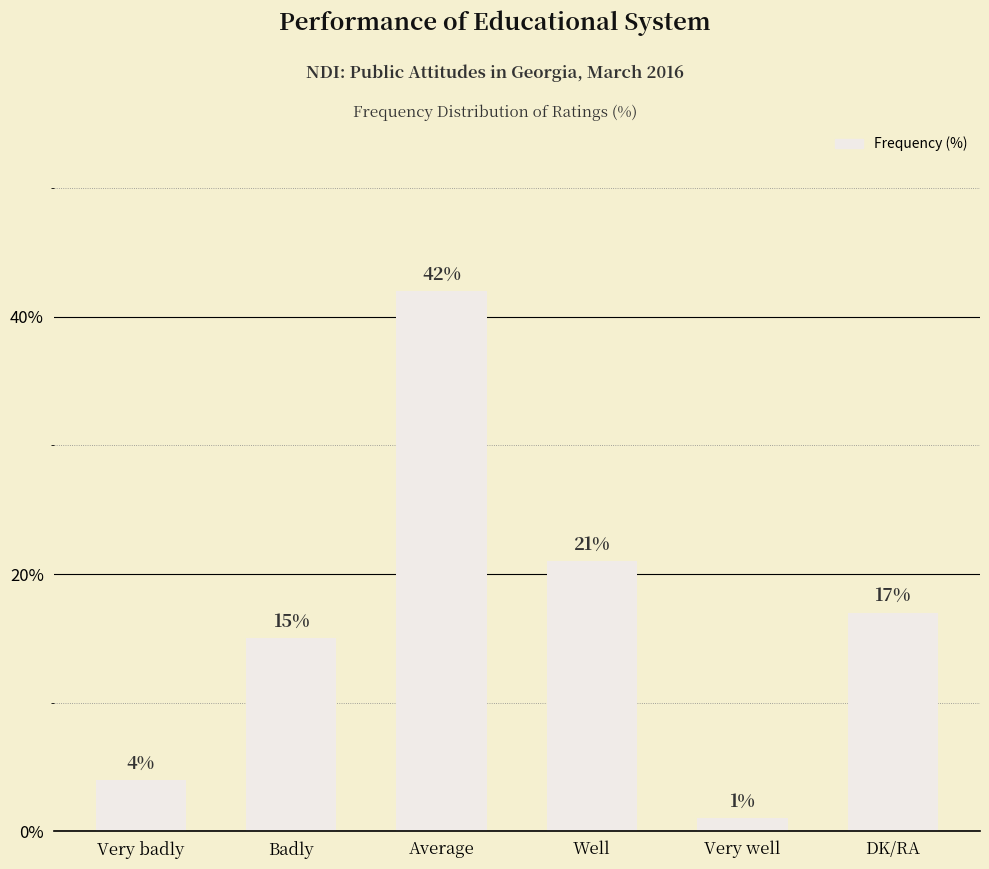

What is the label of the 1st bar from the right?

DK/RA